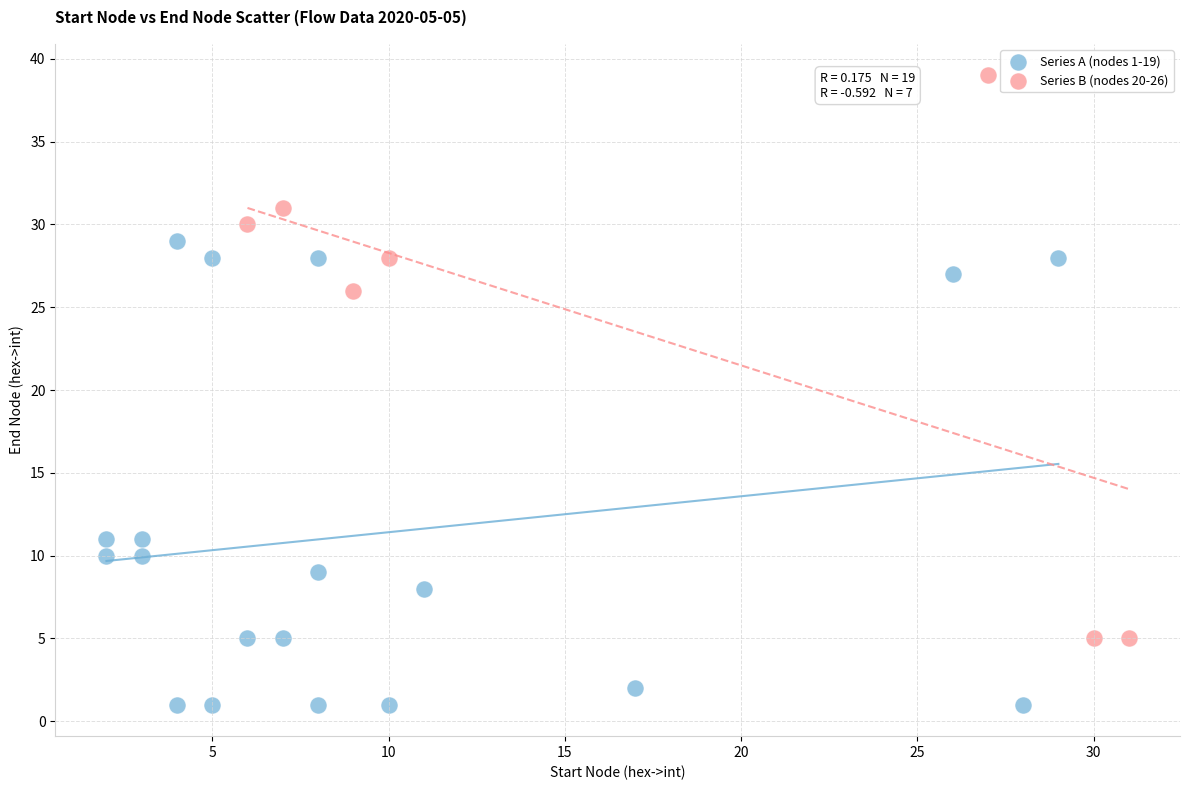

Which series reaches the minimum Y coordinate?

Series A (nodes 1-19)